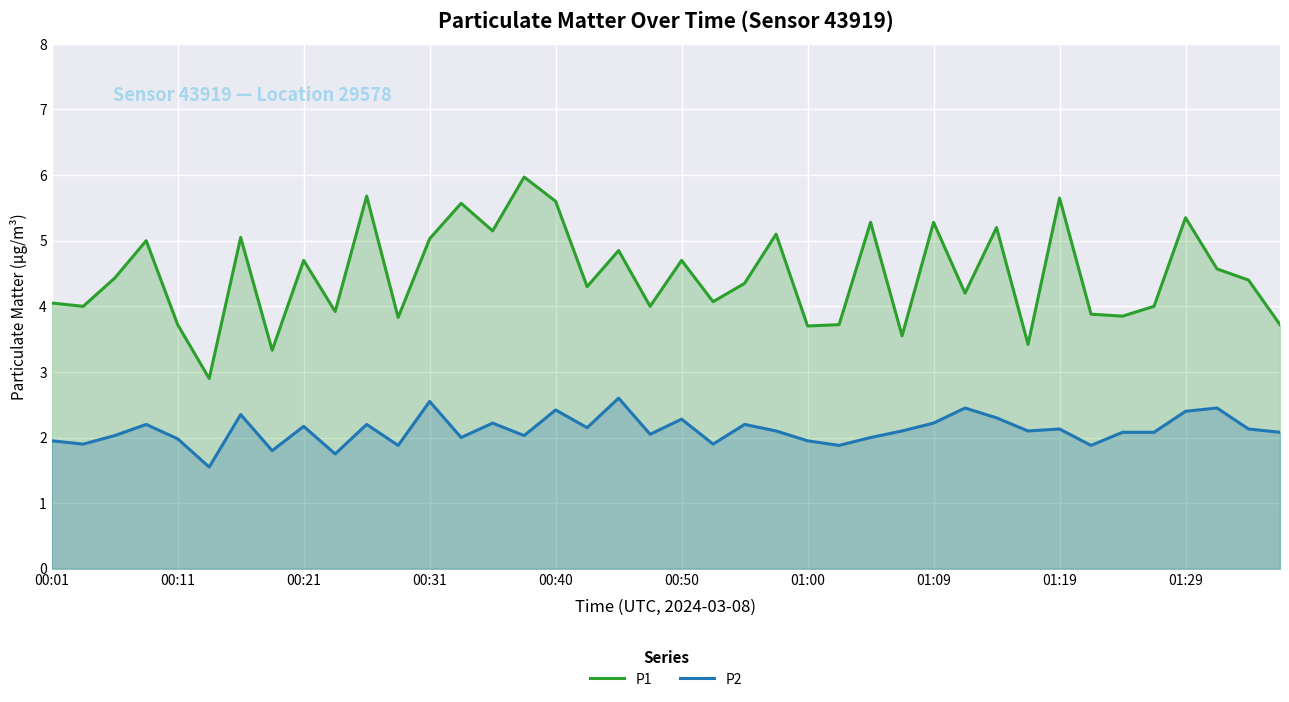

What is the average value of the P2 series?

2.1